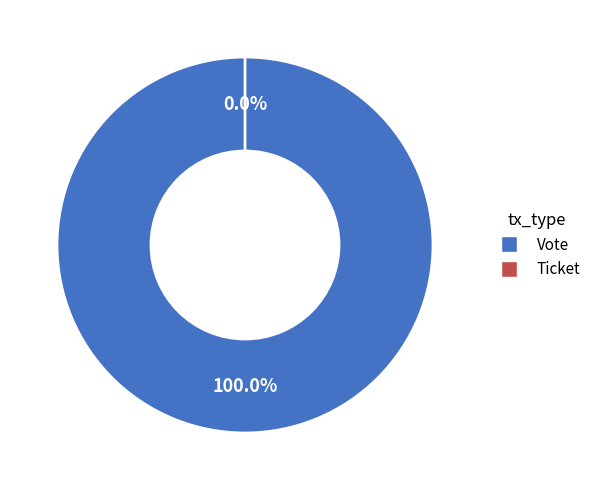

Rank the categories by value from highest to lowest.

Vote, Ticket